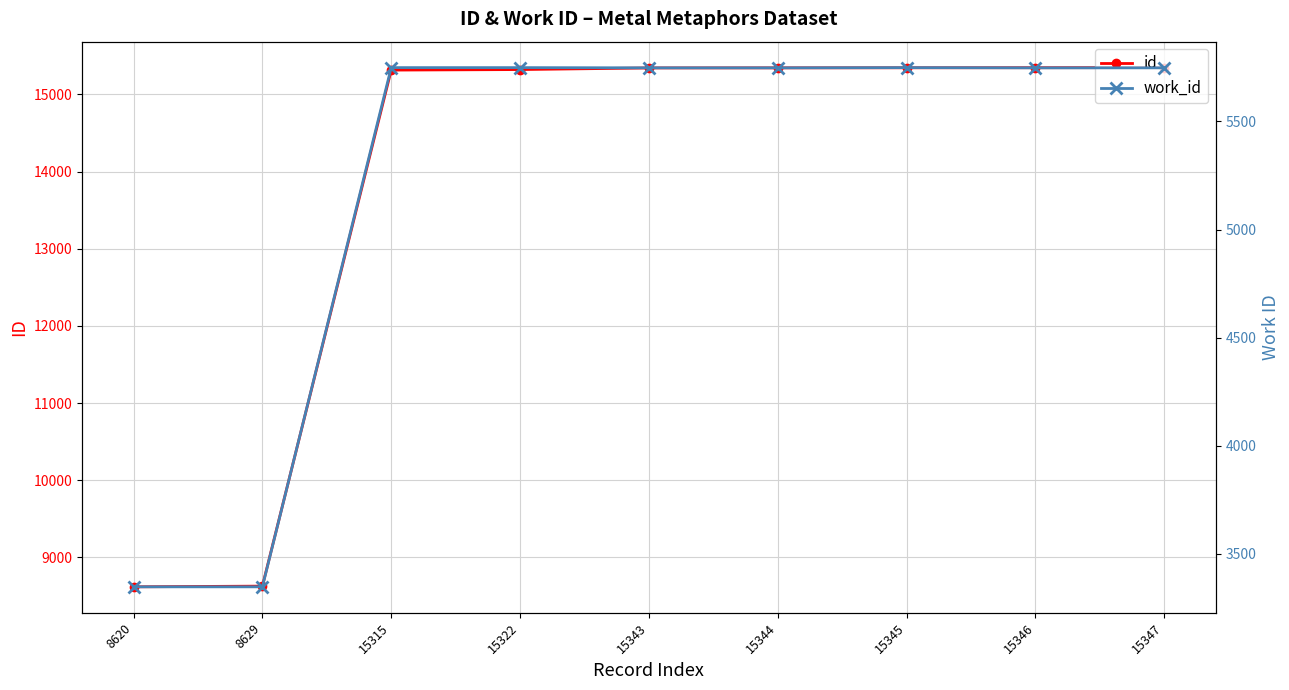

True or false: work_id has a value of 7860 at 15343.

False